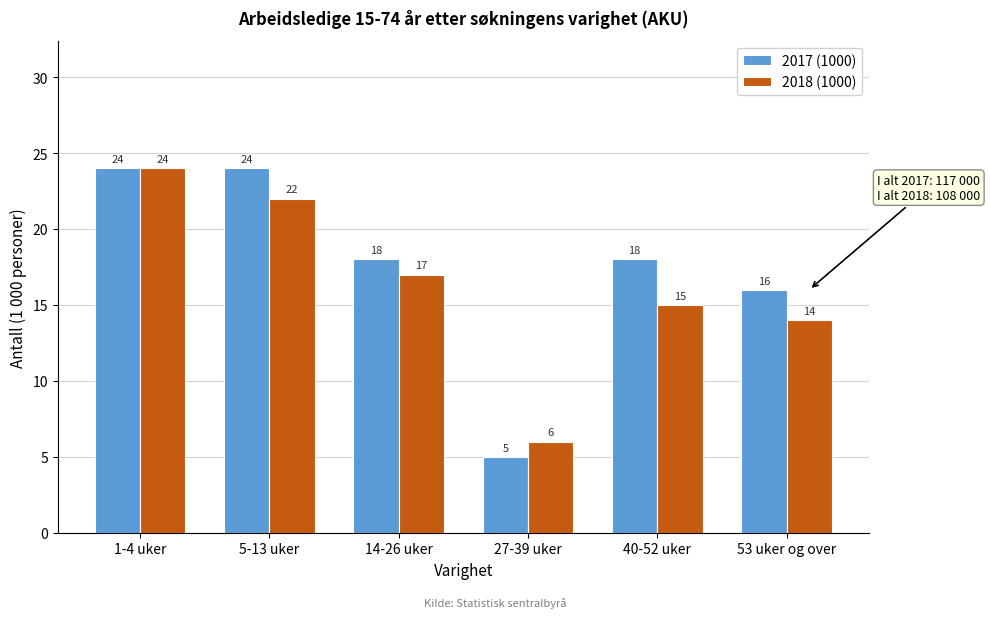

Reading right to left, transcribe all the data shown in this chart.

2017 (1000): 53 uker og over=16	40-52 uker=18	27-39 uker=5	14-26 uker=18	5-13 uker=24	1-4 uker=24
2018 (1000): 53 uker og over=14	40-52 uker=15	27-39 uker=6	14-26 uker=17	5-13 uker=22	1-4 uker=24